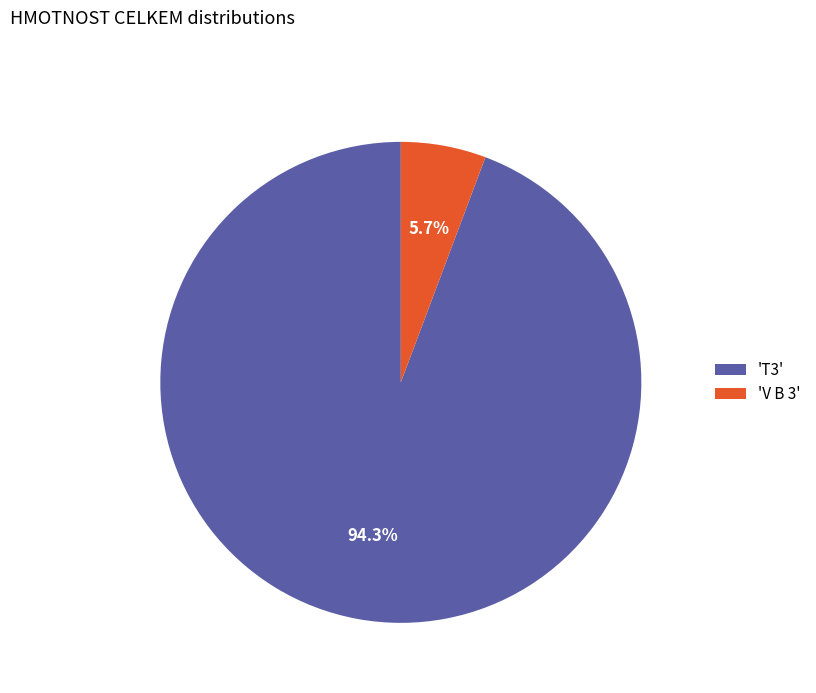

How many slices are in this pie chart?

2